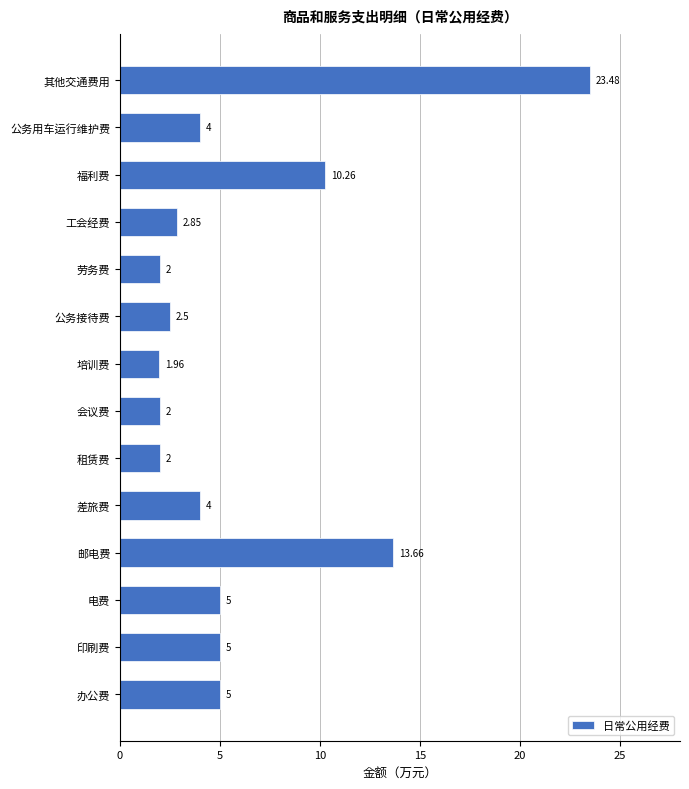

Between 邮电费 and 印刷费, which is larger?

邮电费